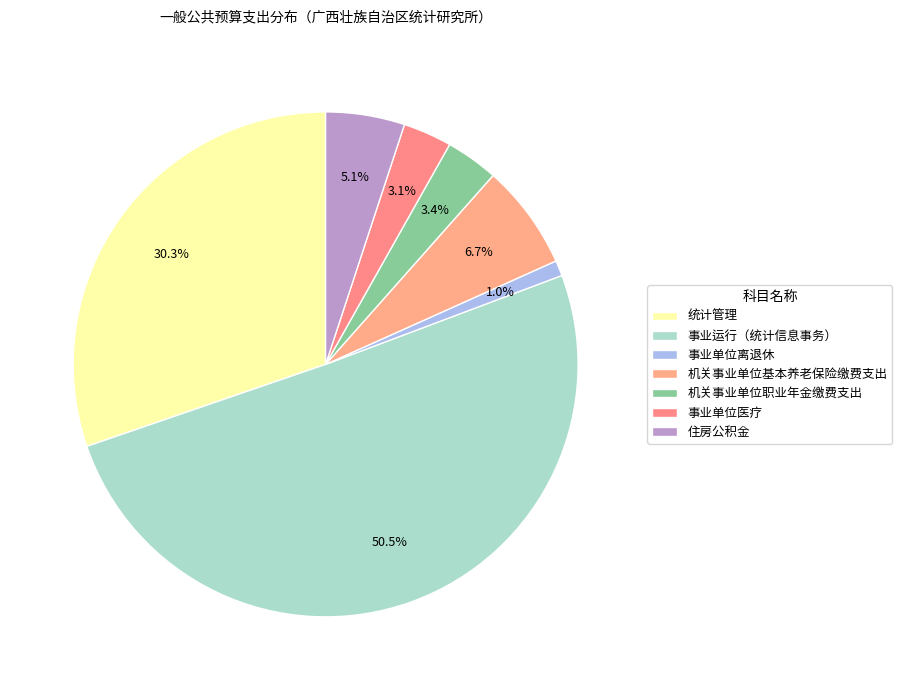

How many segments does this pie chart have?

7